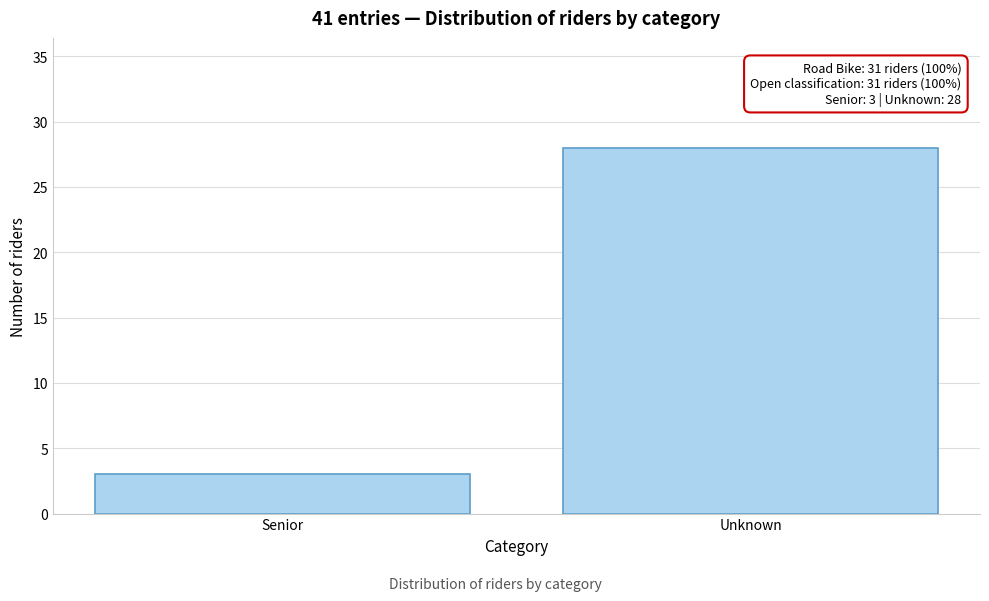

Reading left to right, what are all the values shown in this chart?

Senior=3	Unknown=28